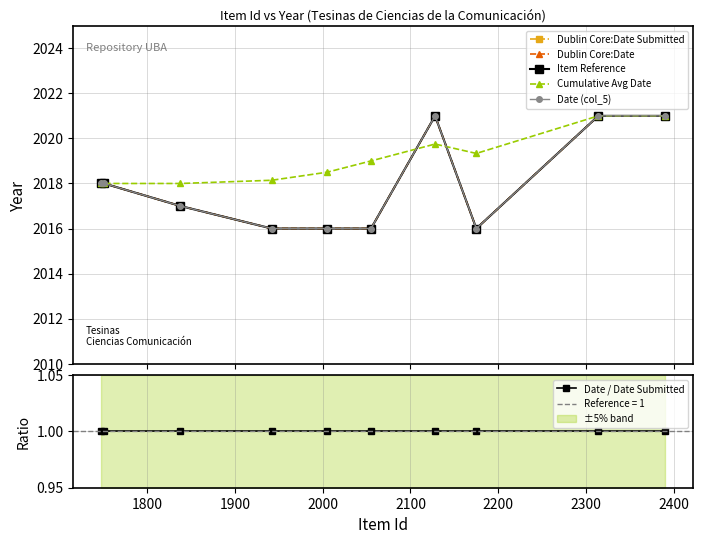

What are all the series names shown in the legend?

Dublin Core:Date Submitted, Dublin Core:Date, Item Reference, Cumulative Avg Date, Date (col_5), Date / Date Submitted